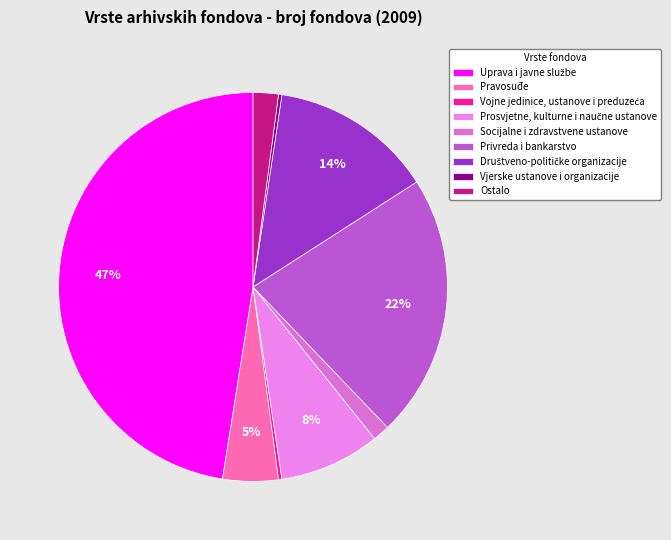

Rank the categories by value from highest to lowest.

Uprava i javne službe, Privreda i bankarstvo, Društveno-političke organizacije, Prosvjetne, kulturne i naučne ustanove, Pravosuđe, Ostalo, Socijalne i zdravstvene ustanove, Vojne jedinice, ustanove i preduzeća, Vjerske ustanove i organizacije